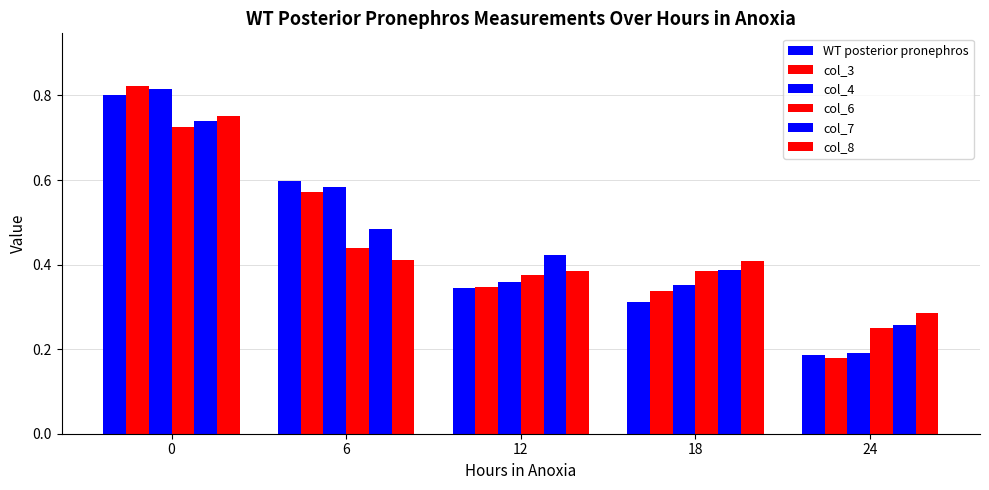

Are the bars horizontal?

No